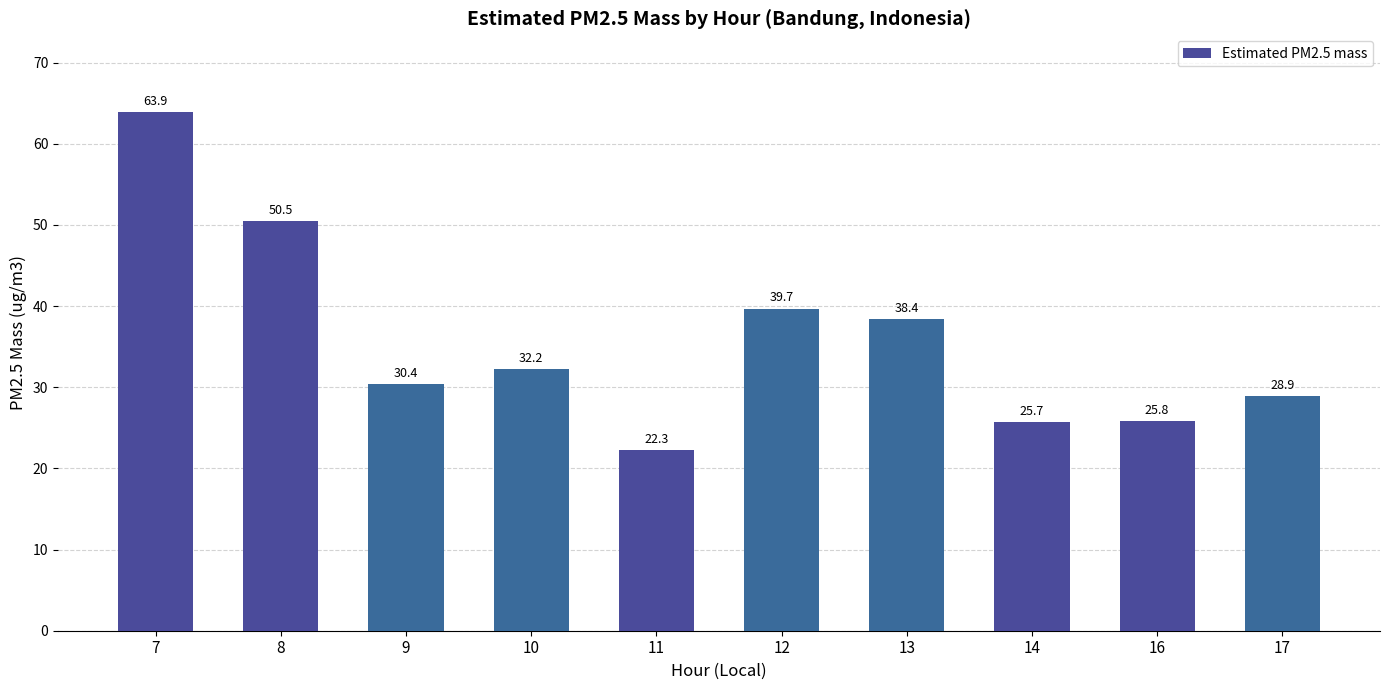

The chart shows a value of 32.2 at 10. True or false?

True